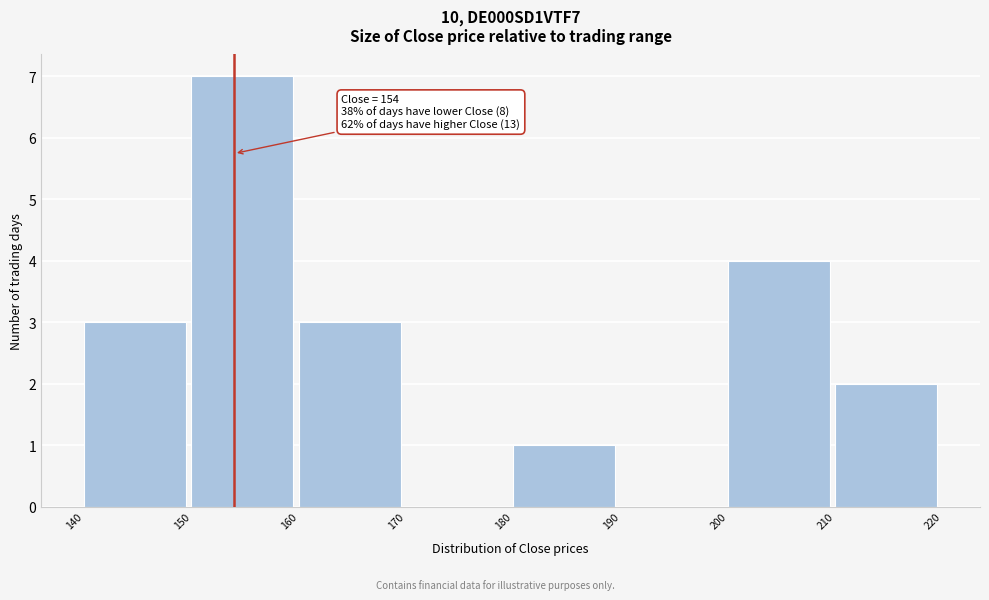

Over which range of the x-axis is the bar tallest?

150 to 160